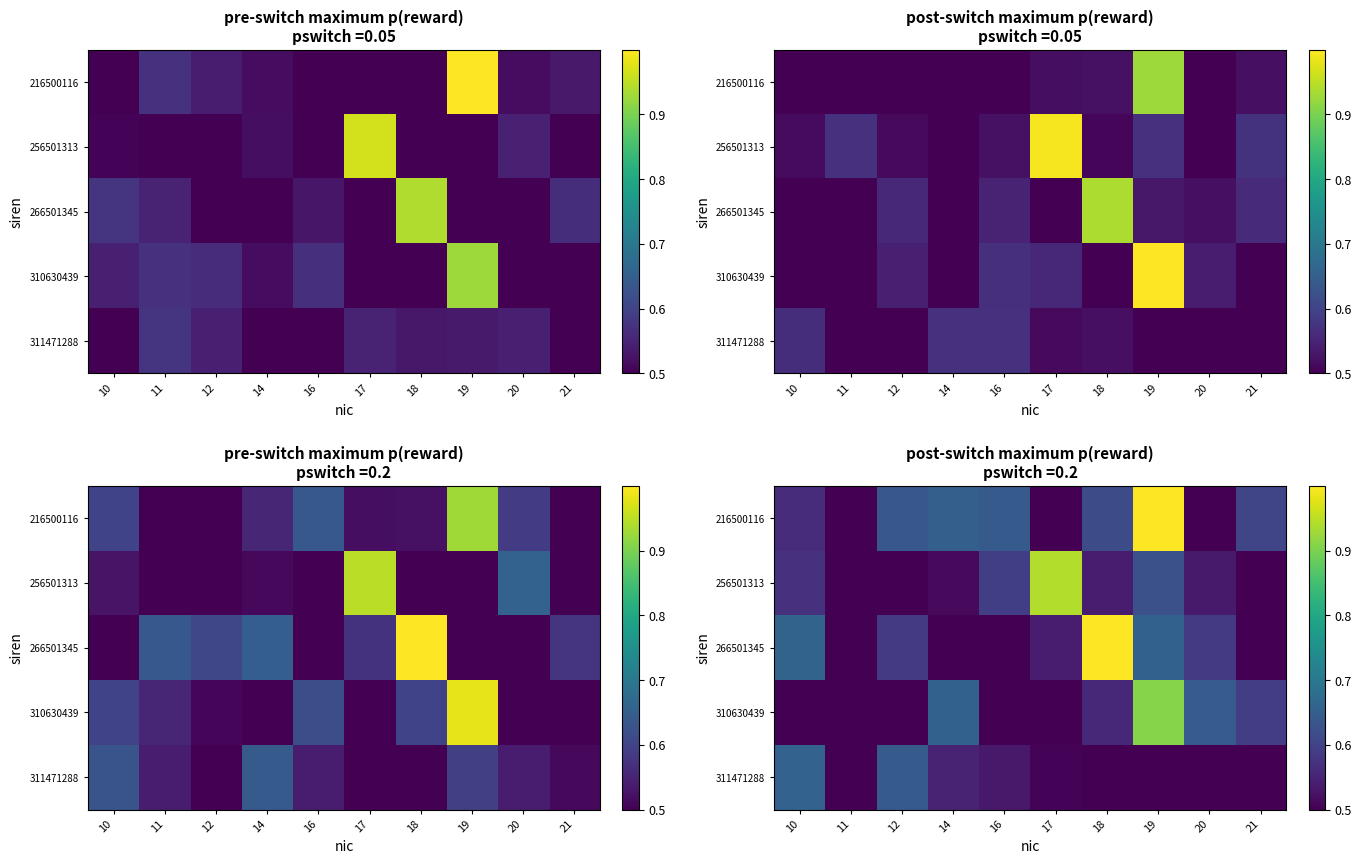

The value of 310630439 at 11 is 0.7. True or false?

False